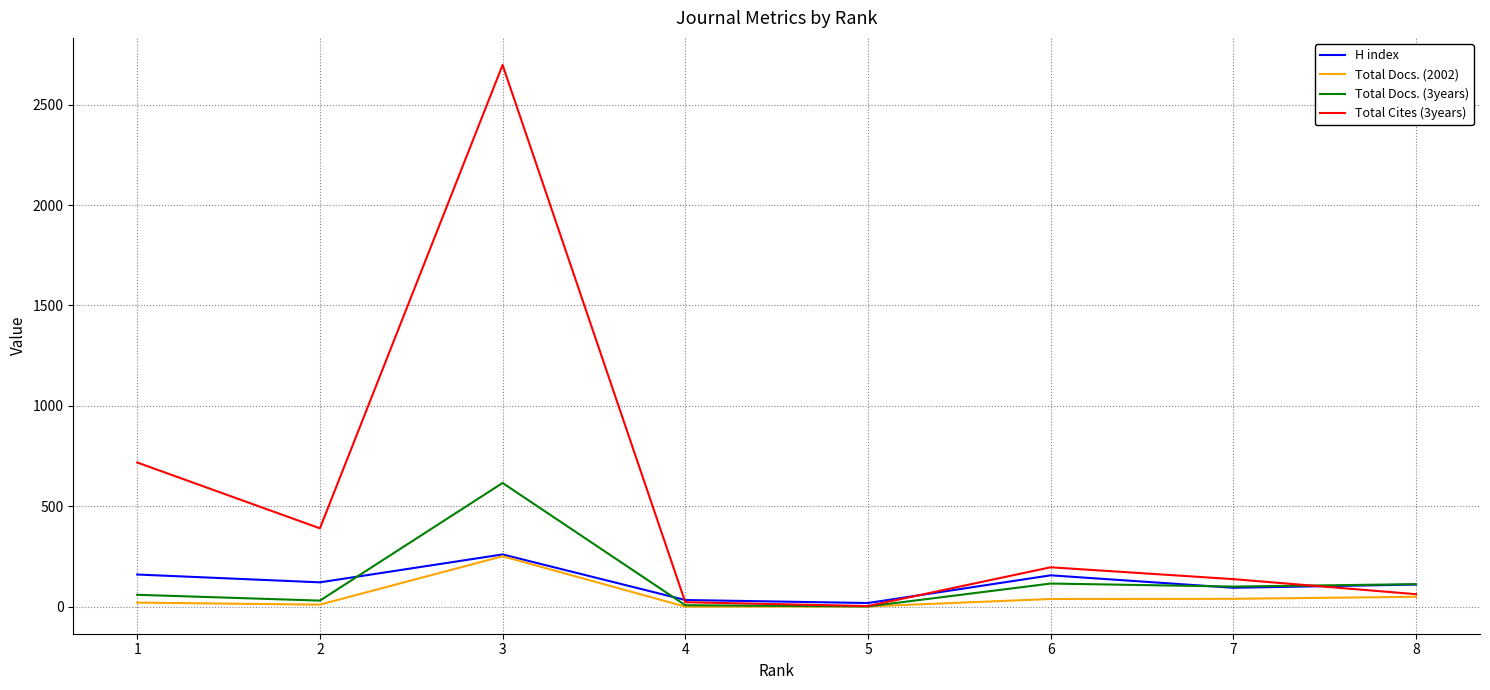

Which series has the widest spread of values?

Total Cites (3years)